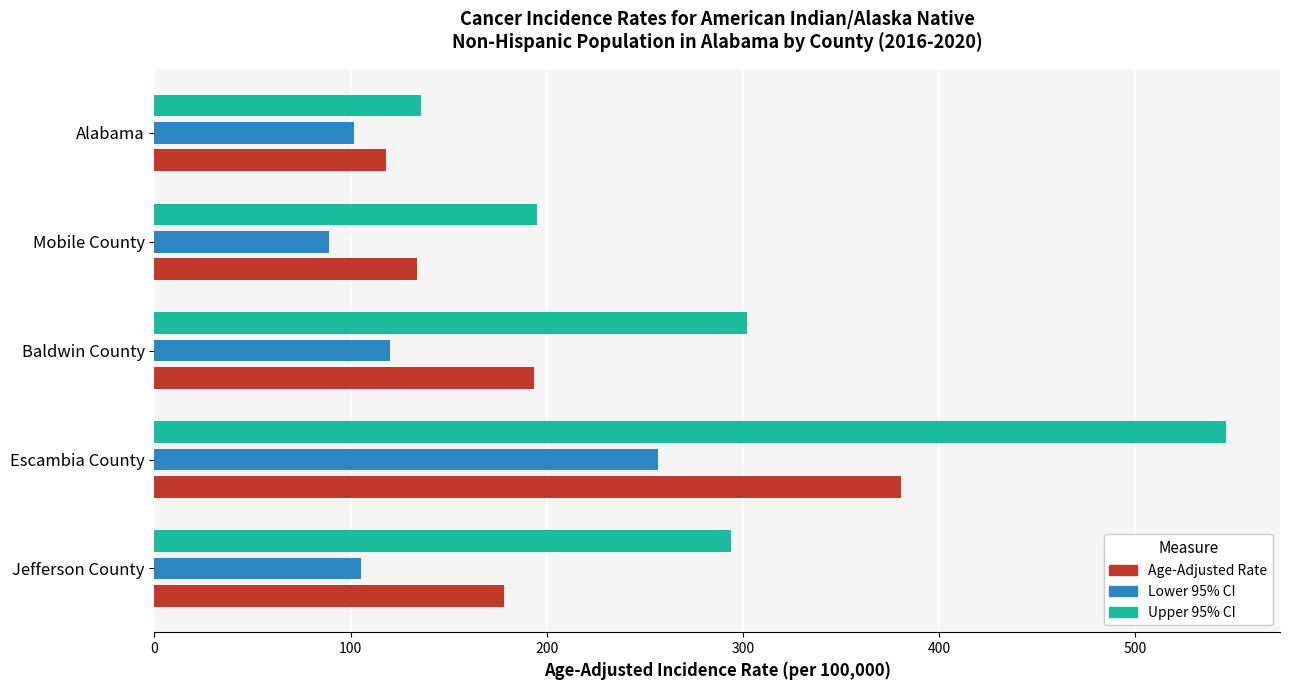

What is the spread (max minus min) of values at Escambia County?

290.0